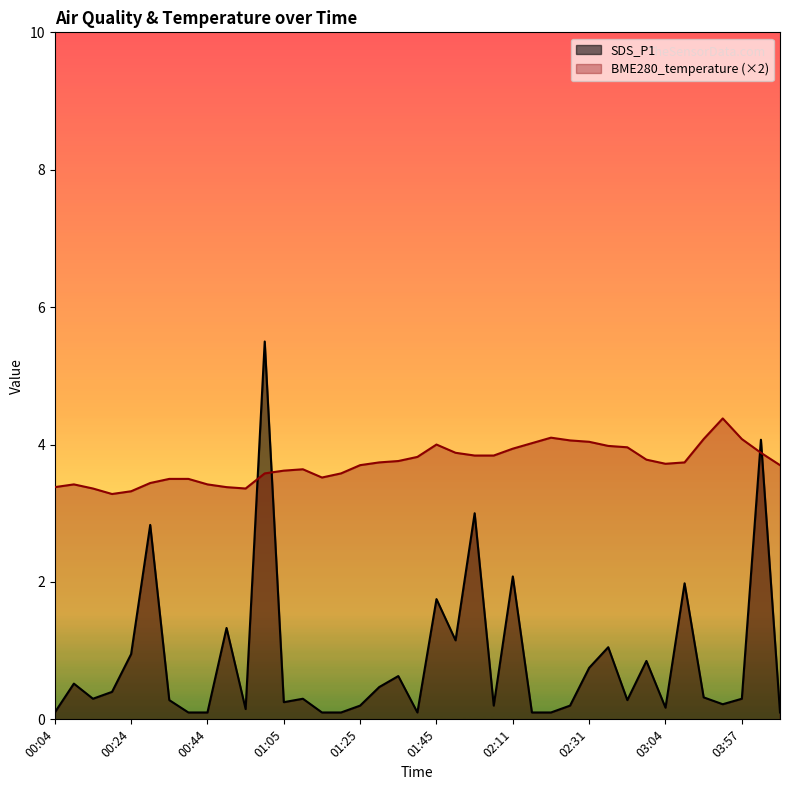

At 02:58, list the series in order from smallest to largest.

SDS_P1, BME280_temperature